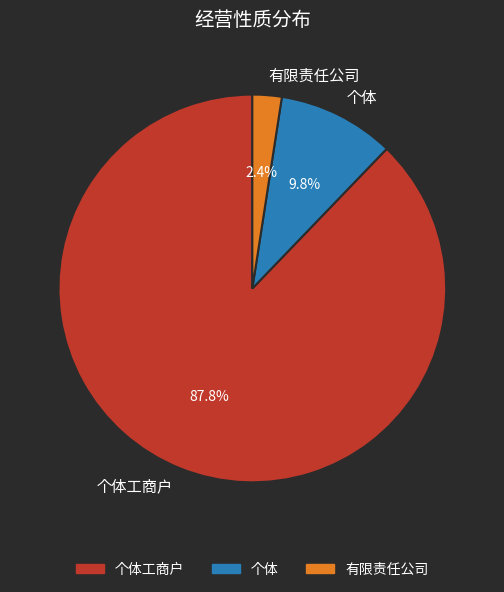

Which has a higher value, 个体工商户 or 个体?

个体工商户